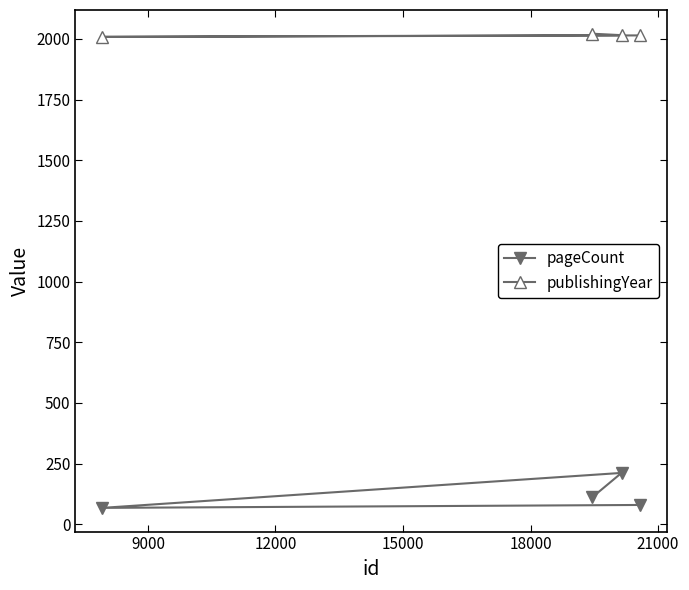

Does the chart display data point markers on the line(s)?

Yes